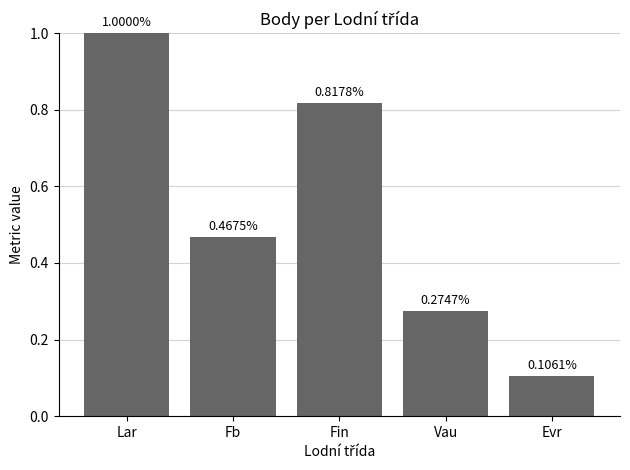

What is the difference between the maximum and second lowest values?

0.7